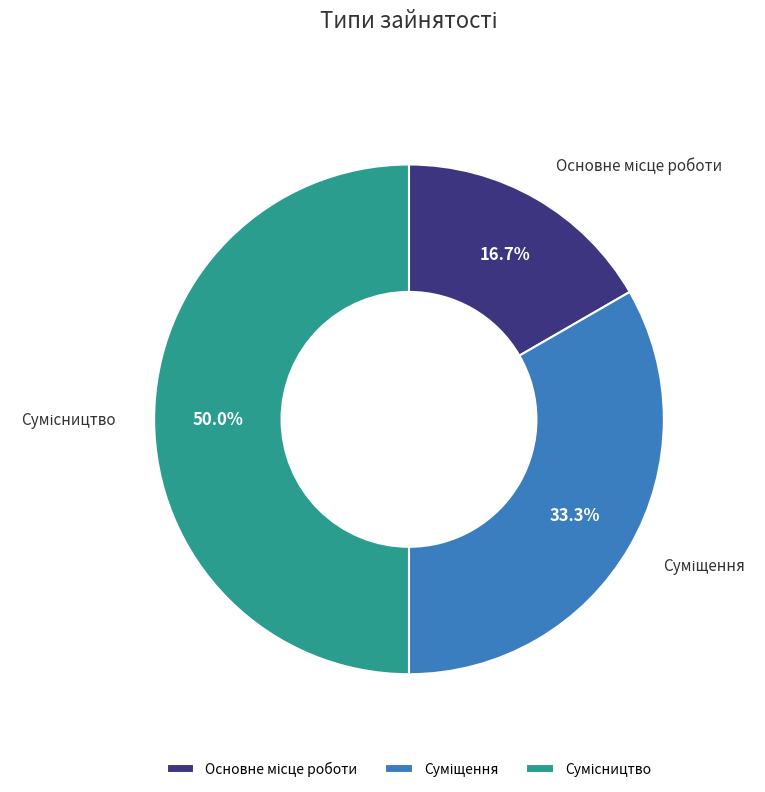

True or false: Суміщення accounts for 39% of the total.

False